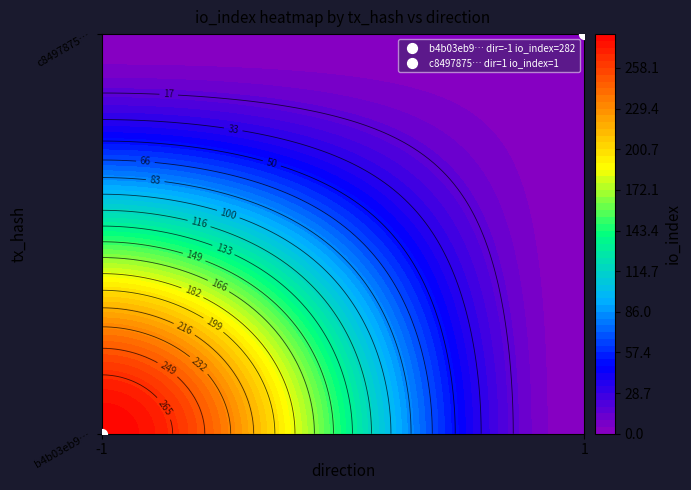

What is the highest value of the c8497875525989b70607a04414b9e8b800c6e92 series?

1